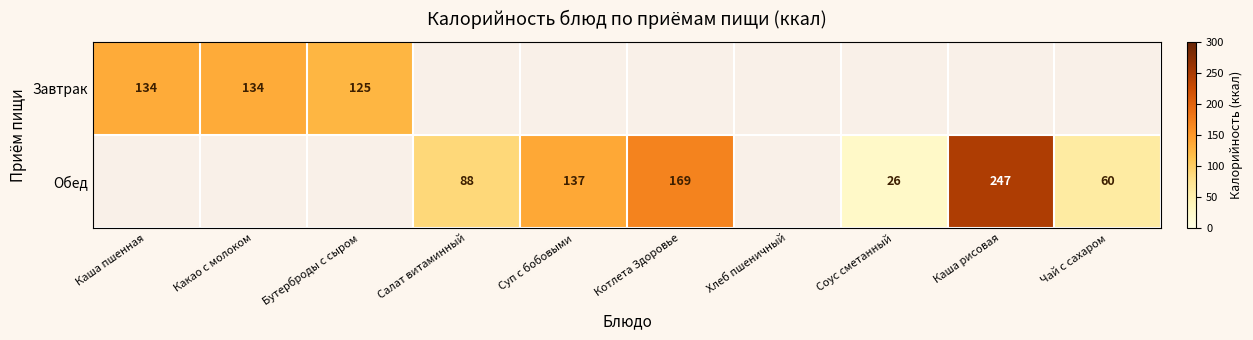

The value of Завтрак at Бутерброды с сыром is 187. True or false?

False